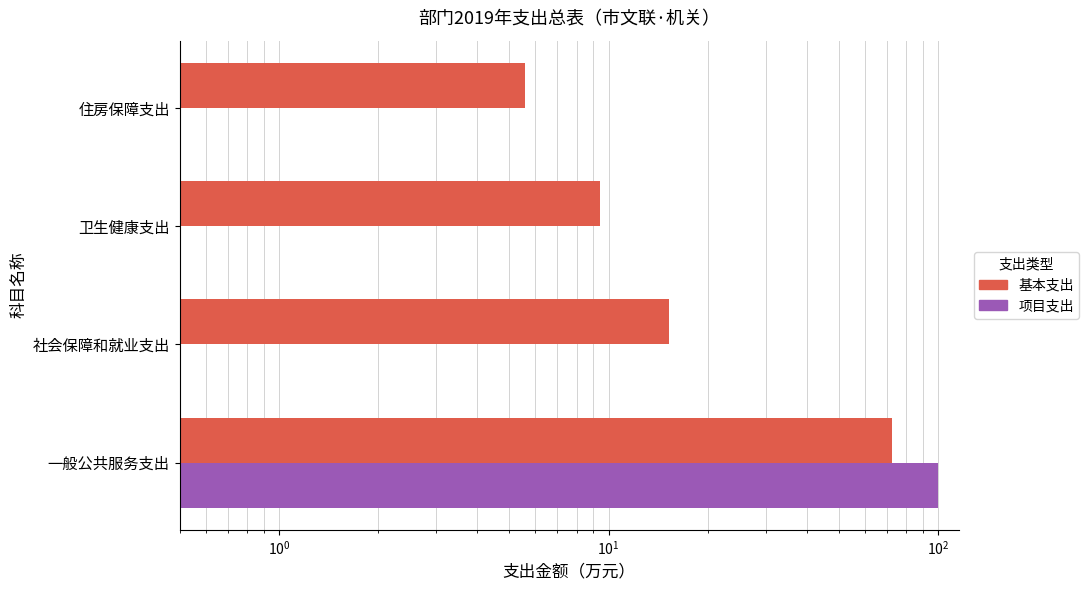

Rank the series at 一般公共服务支出 from lowest to highest value.

基本支出, 项目支出